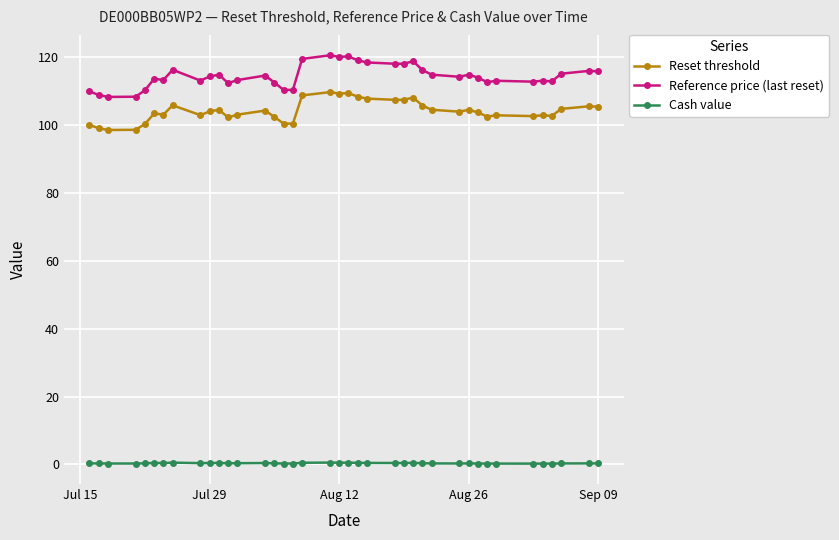

What is the sum of all Reference price (last reset) values?

4459.9